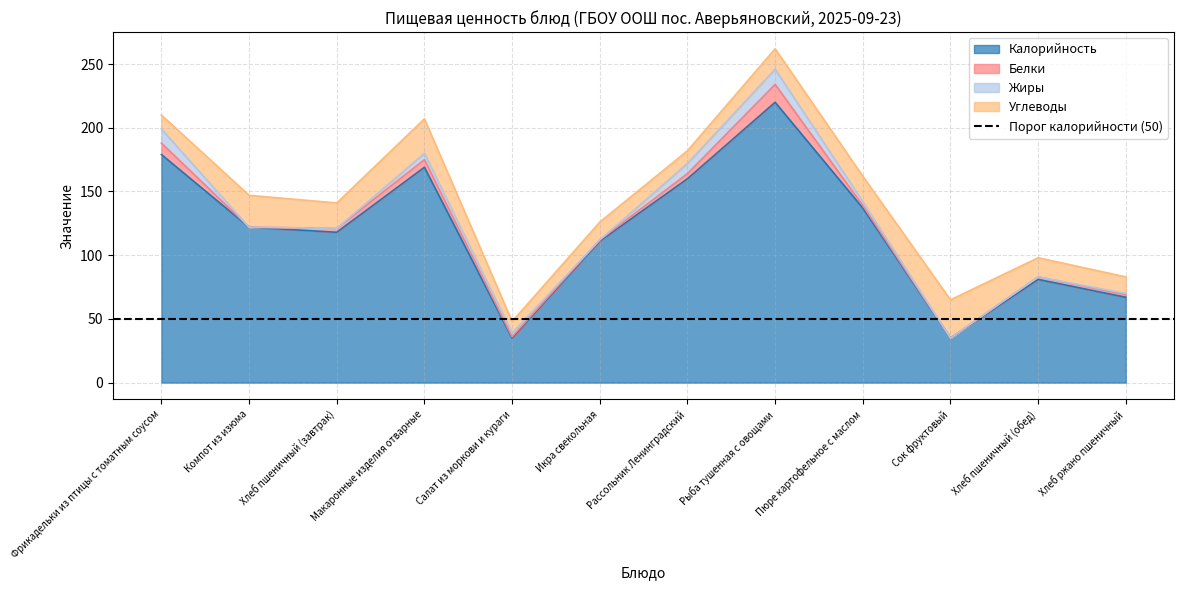

Rank the categories by Калорийность value from highest to lowest.

Рыба тушенная с овощами, Фрикадельки из птицы с томатным соусом, Макаронные изделия отварные, Рассольник Ленинградский, Пюре картофельное с маслом, Компот из изюма, Хлеб пшеничный (завтрак), Икра свекольная, Хлеб пшеничный (обед), Хлеб ржано пшеничный, Салат из моркови и кураги, Сок фруктовый